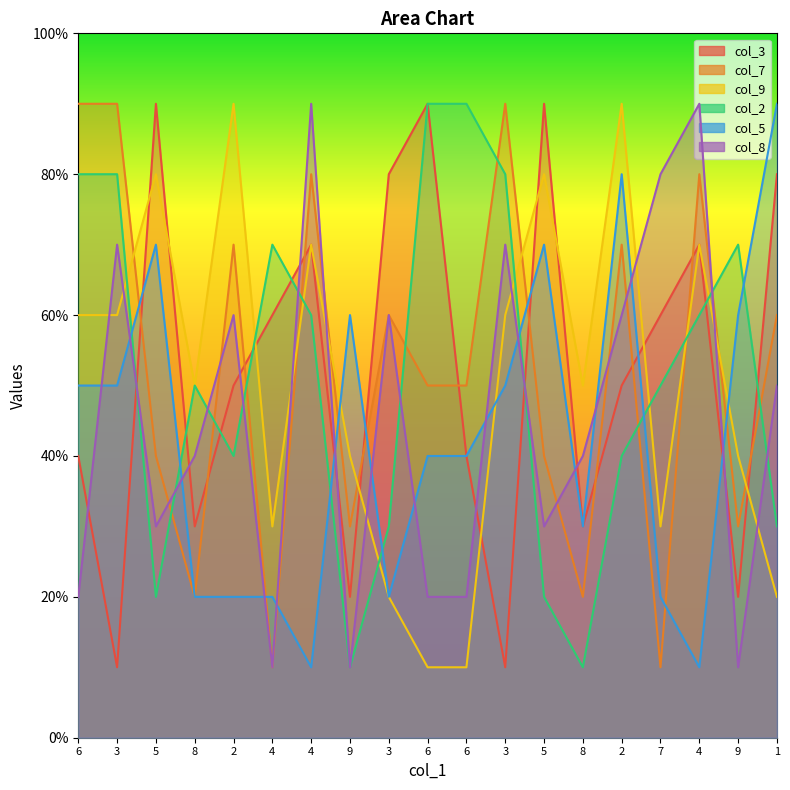

What is the total value across all series at 9?

17